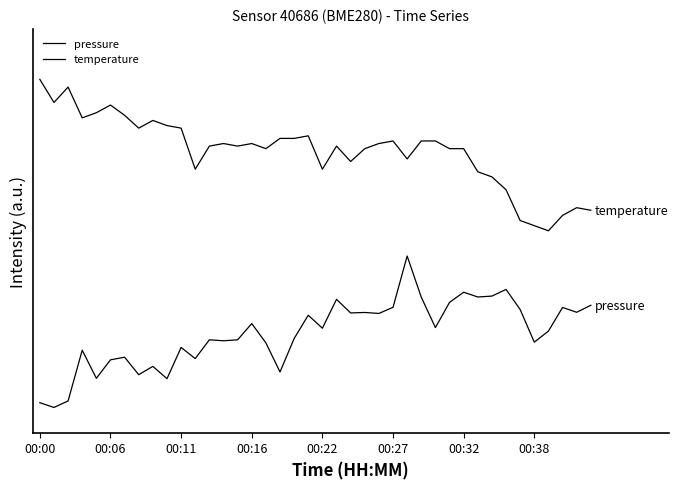

What is the difference between the maximum and minimum values in the pressure series?

0.6